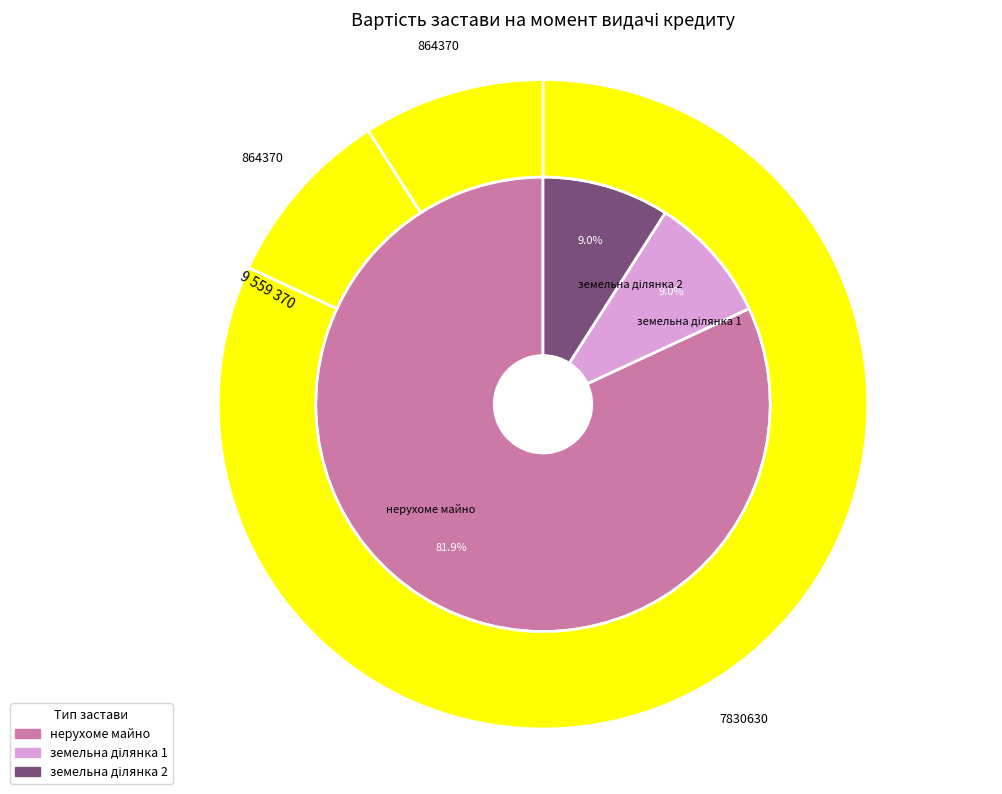

To the nearest percent, what is the combined percentage of земельна ділянка 1 and земельна ділянка 2?

18%